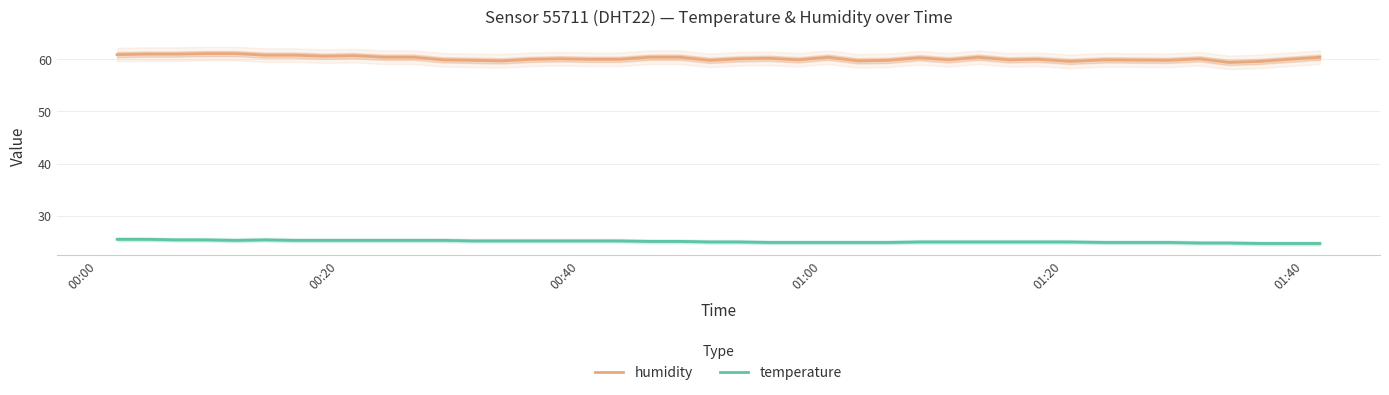

What is the highest value of the humidity series?

61.1